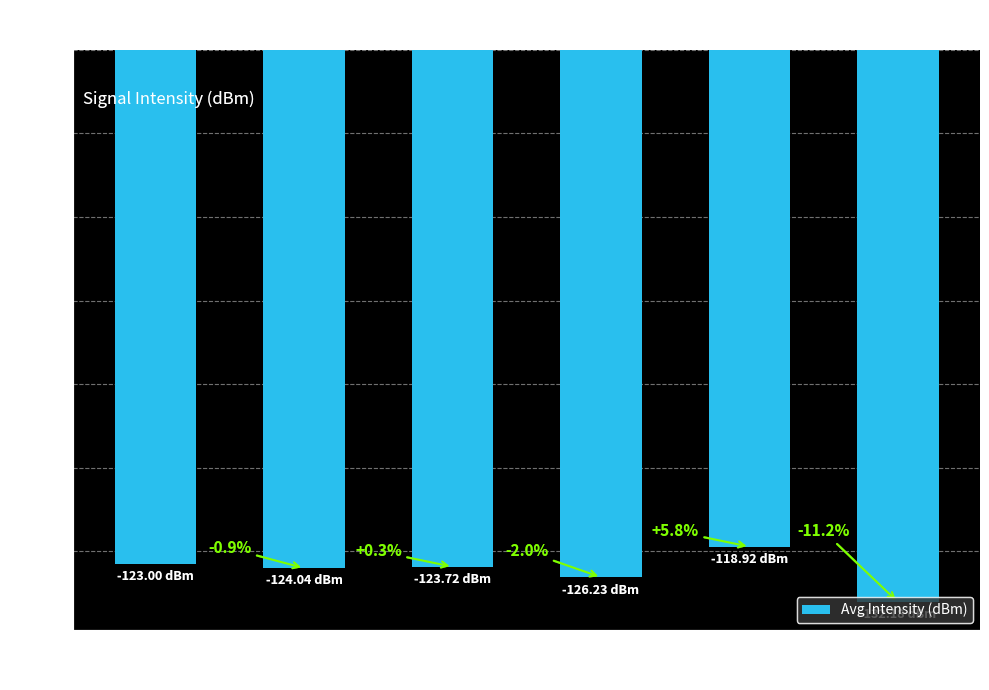

True or false: the data shows -132.2 at Min 5.

True